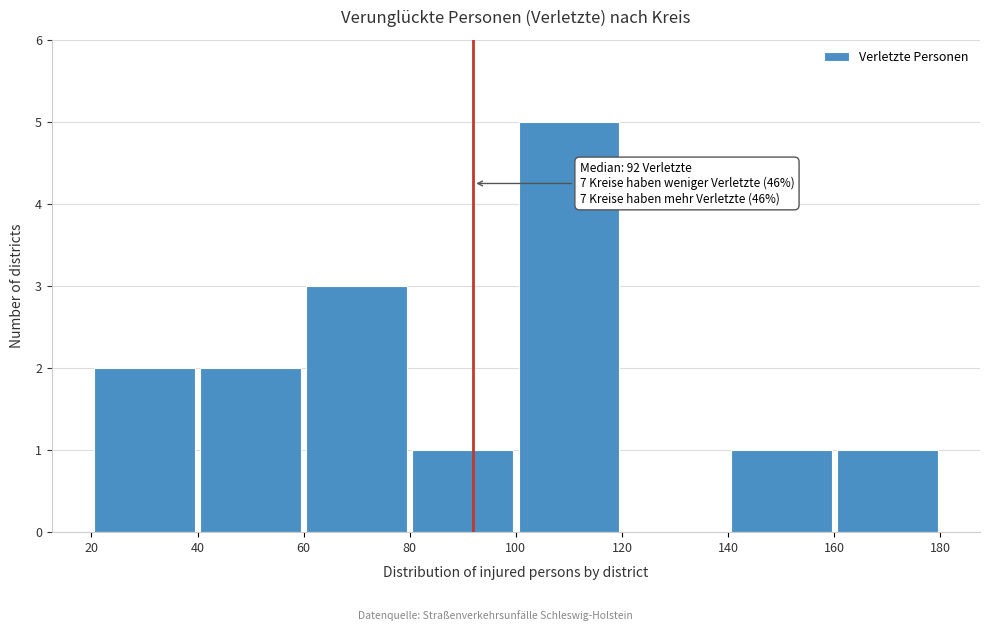

Over which range of the x-axis is the bar tallest?

100 to 120